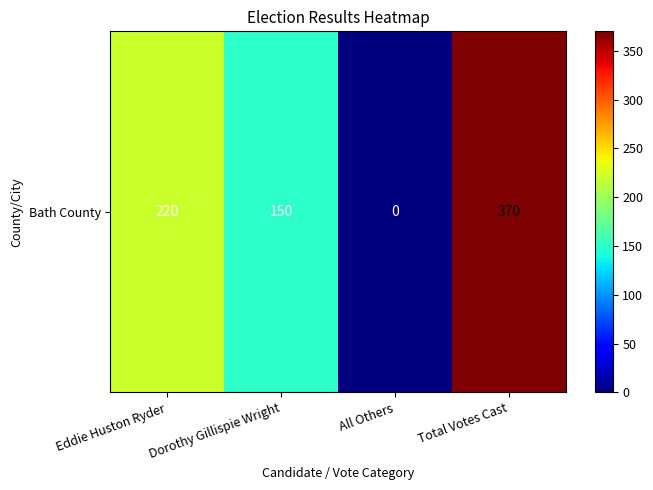

Which category has the highest value across all series?

Total Votes Cast